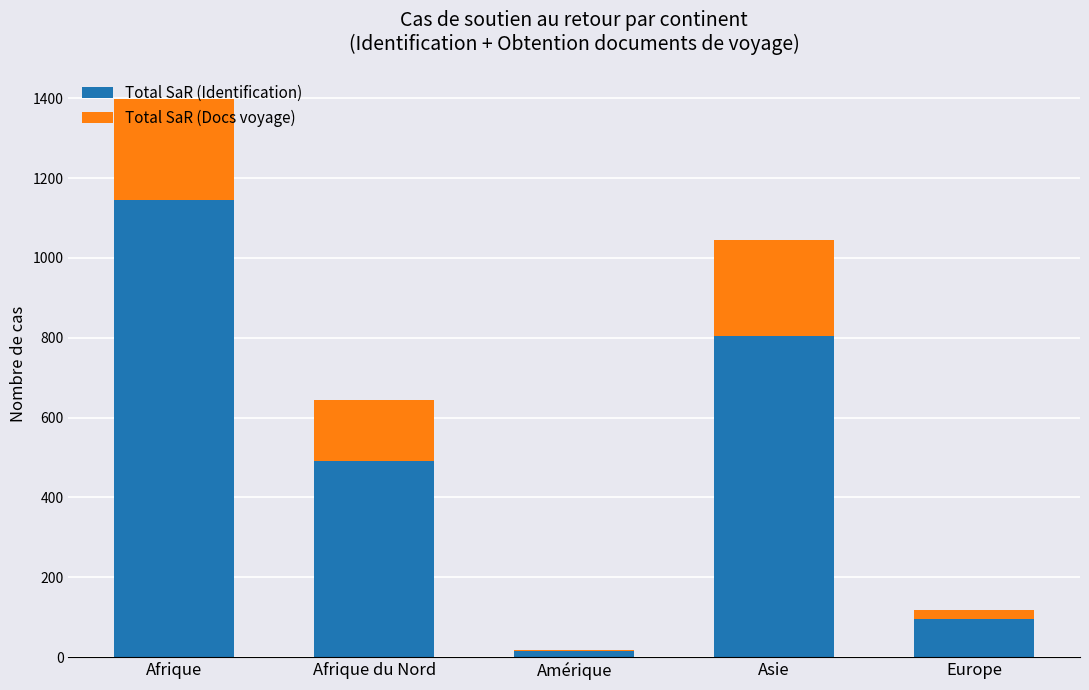

What is the maximum value for Total SaR (Identification)?

1146